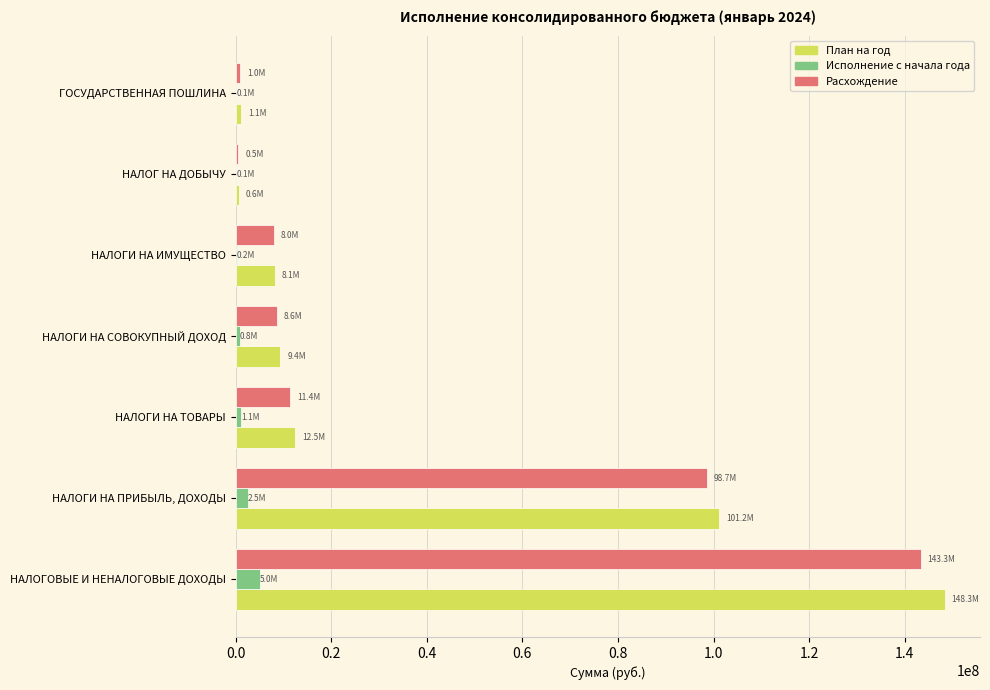

Is the value of План на год at НАЛОГИ НА СОВОКУПНЫЙ ДОХОД greater than the value of Исполнение с начала года at НАЛОГИ НА СОВОКУПНЫЙ ДОХОД?

Yes